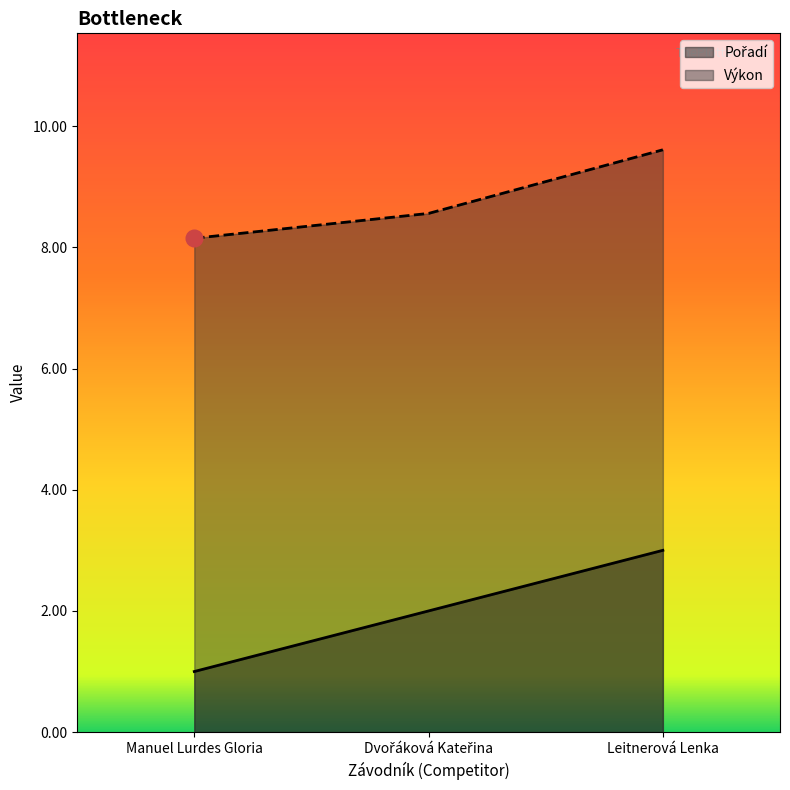

Does the chart have visible grid lines?

No